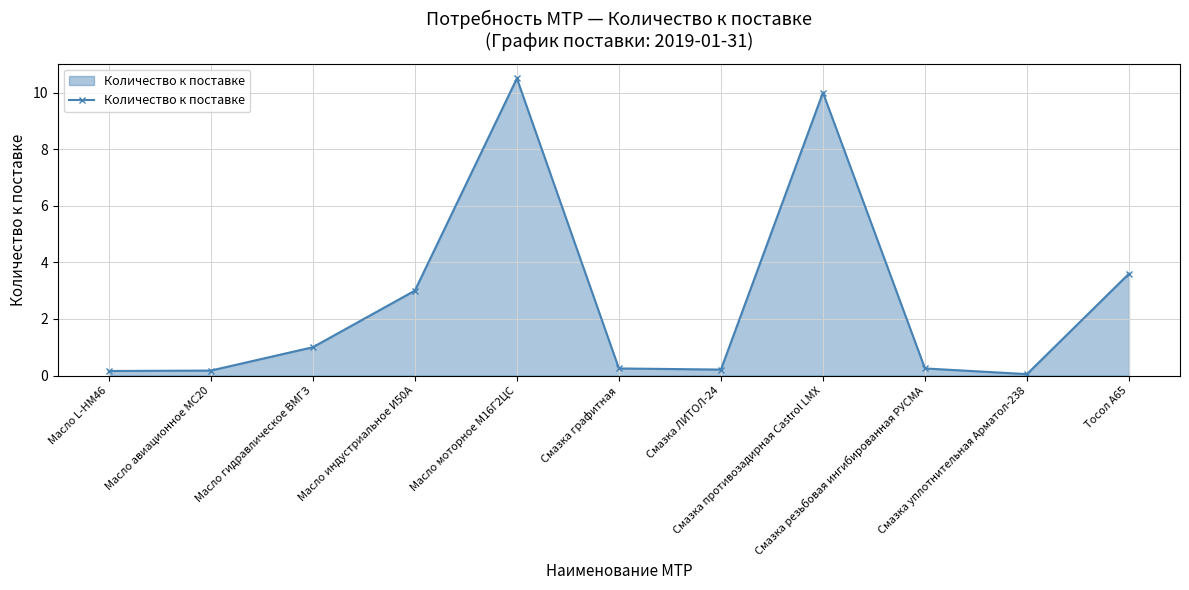

True or false: the data has more than 2 interior local peaks.

False